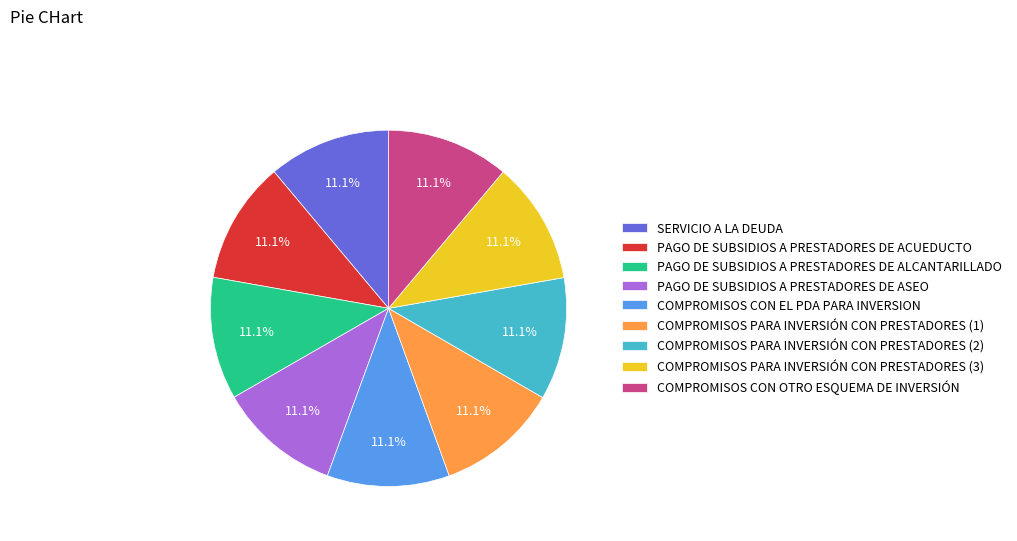

To the nearest percent, what portion does COMPROMISOS CON EL PDA PARA INVERSION represent?

11%